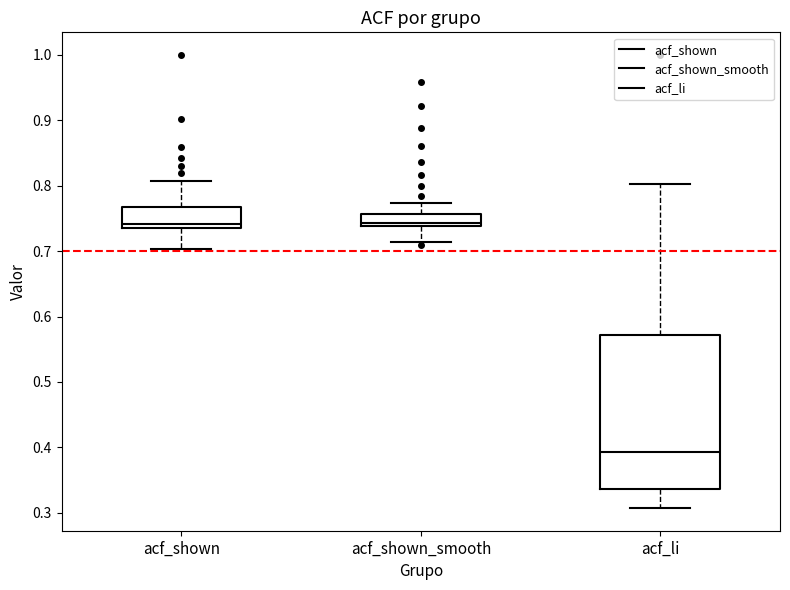

Reading left to right, transcribe this box plot: for each box, give where its median line is, the range the box spans, and where its two whiskers end, as read against the y-axis. The values are not printed on the chart, so give them approximately, as read against the axis.

acf_shown: median 0.74 (just above the box's lower edge), box 0.74 to 0.77, whiskers 0.70 to 0.81
acf_shown_smooth: median 0.74 (just above the box's lower edge), box 0.74 to 0.76, whiskers 0.71 to 0.77
acf_li: median 0.39, box 0.34 to 0.57, whiskers 0.31 to 0.80